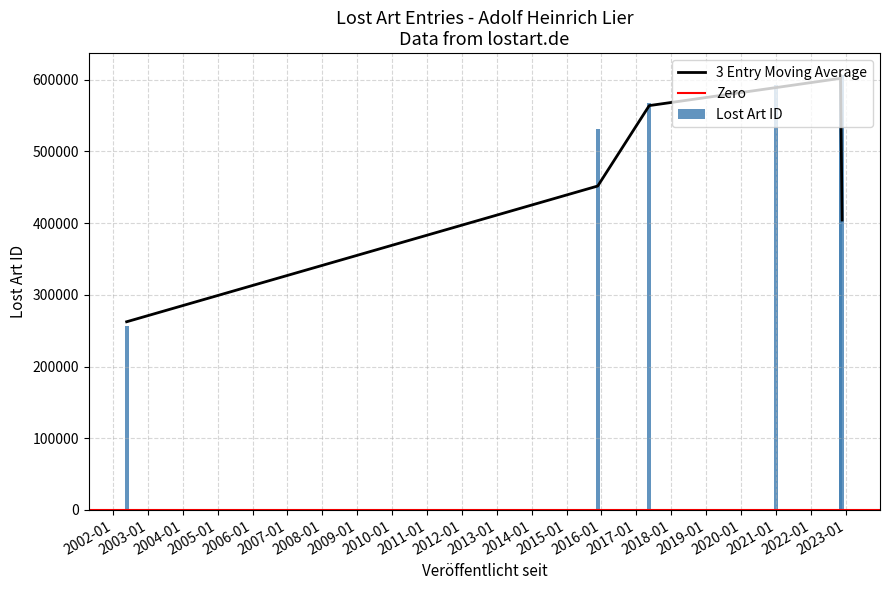

What is the sum of all values?

3766676